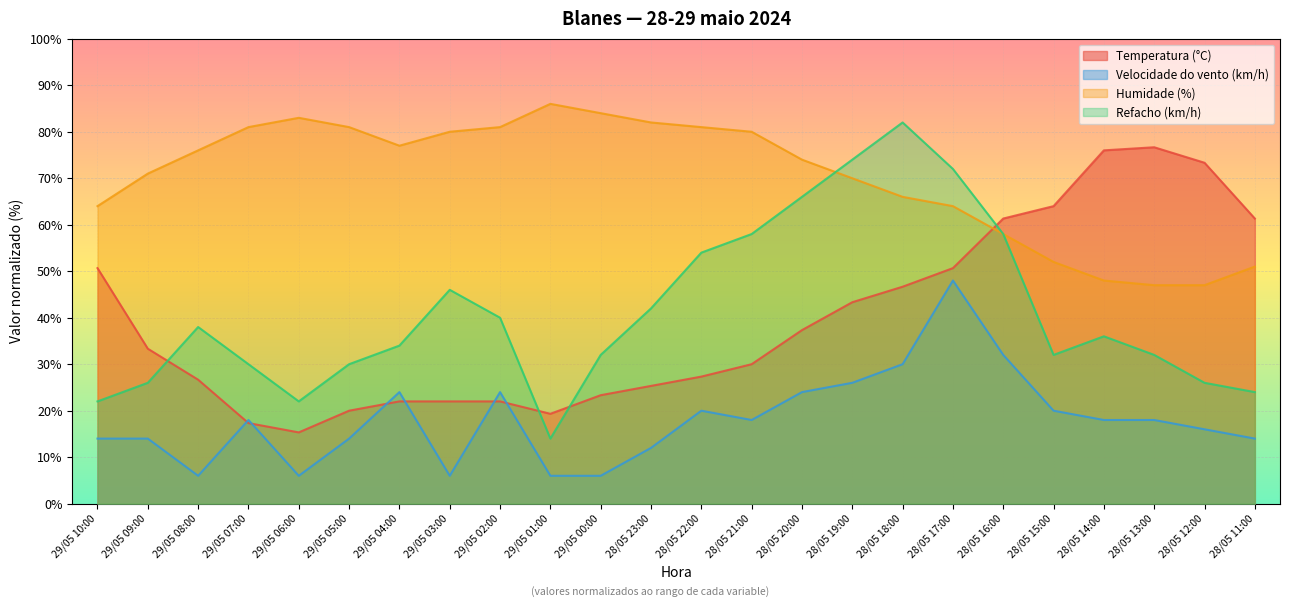

At which label is Refacho (km/h) closest to 48?

29/05 03:00